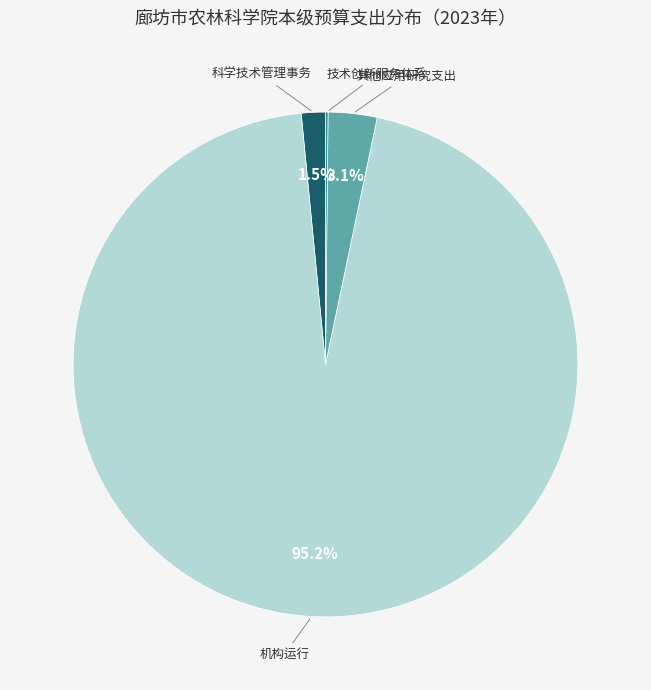

Does 其他应用研究支出 represent more than half of the total?

No